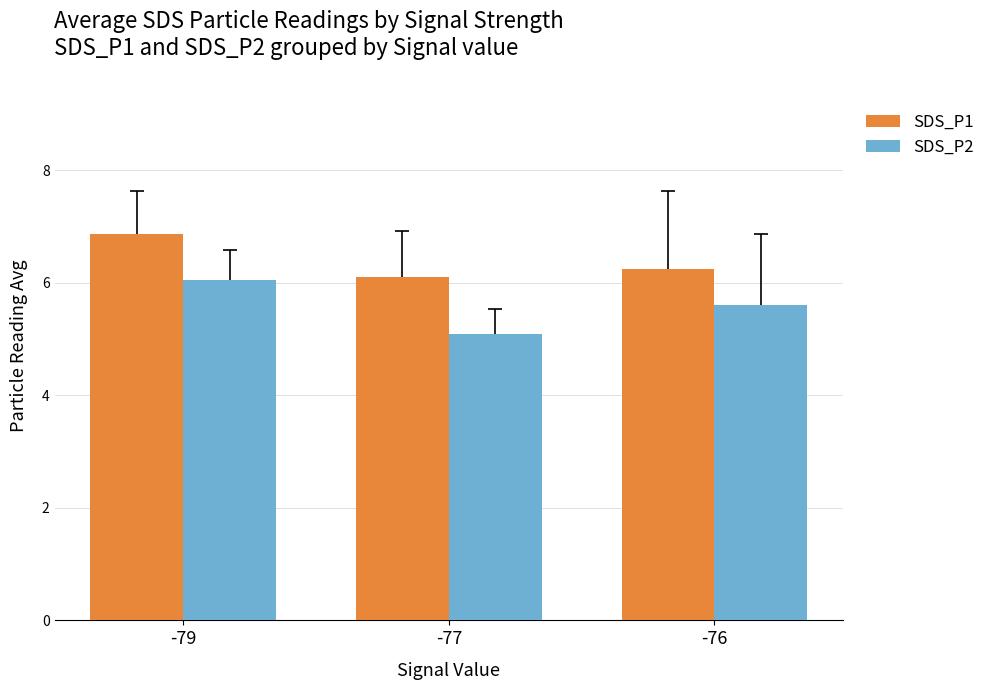

Between -79 and -77, which series saw the biggest shift?

SDS_P2